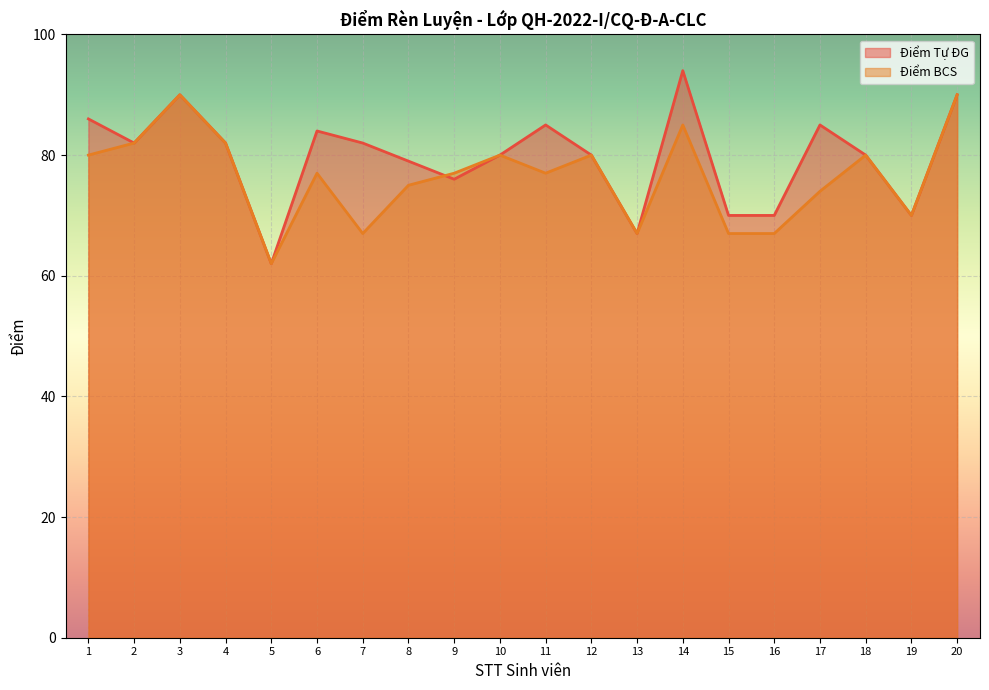

How many series are shown in this chart?

2